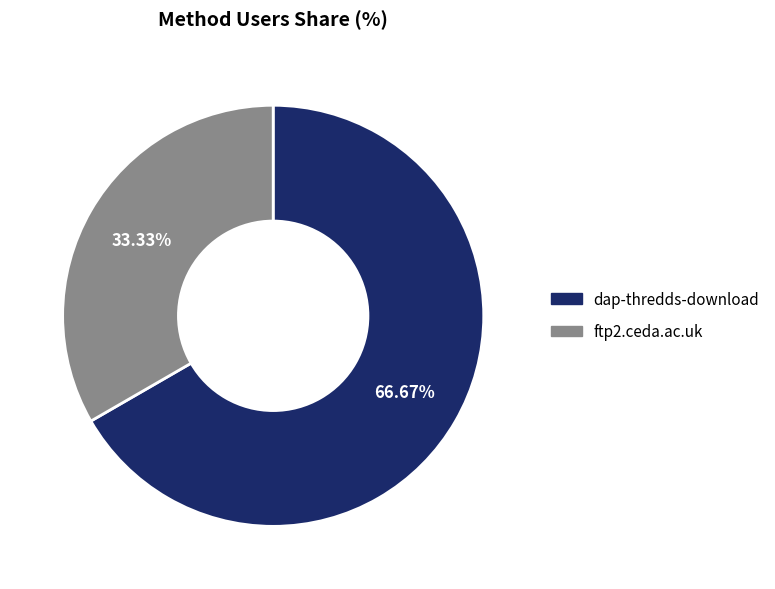

Rank the categories by value from lowest to highest.

ftp2.ceda.ac.uk, dap-thredds-download